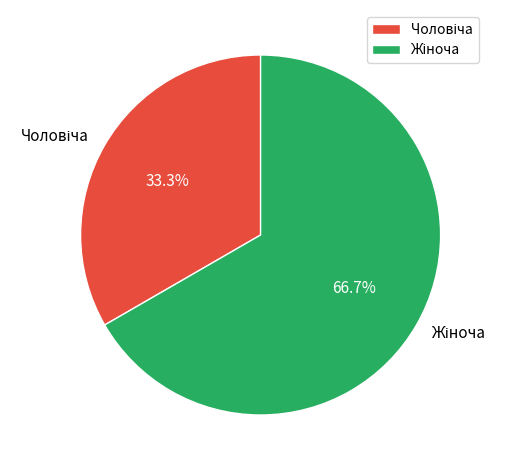

Is there a majority slice in this chart?

Yes